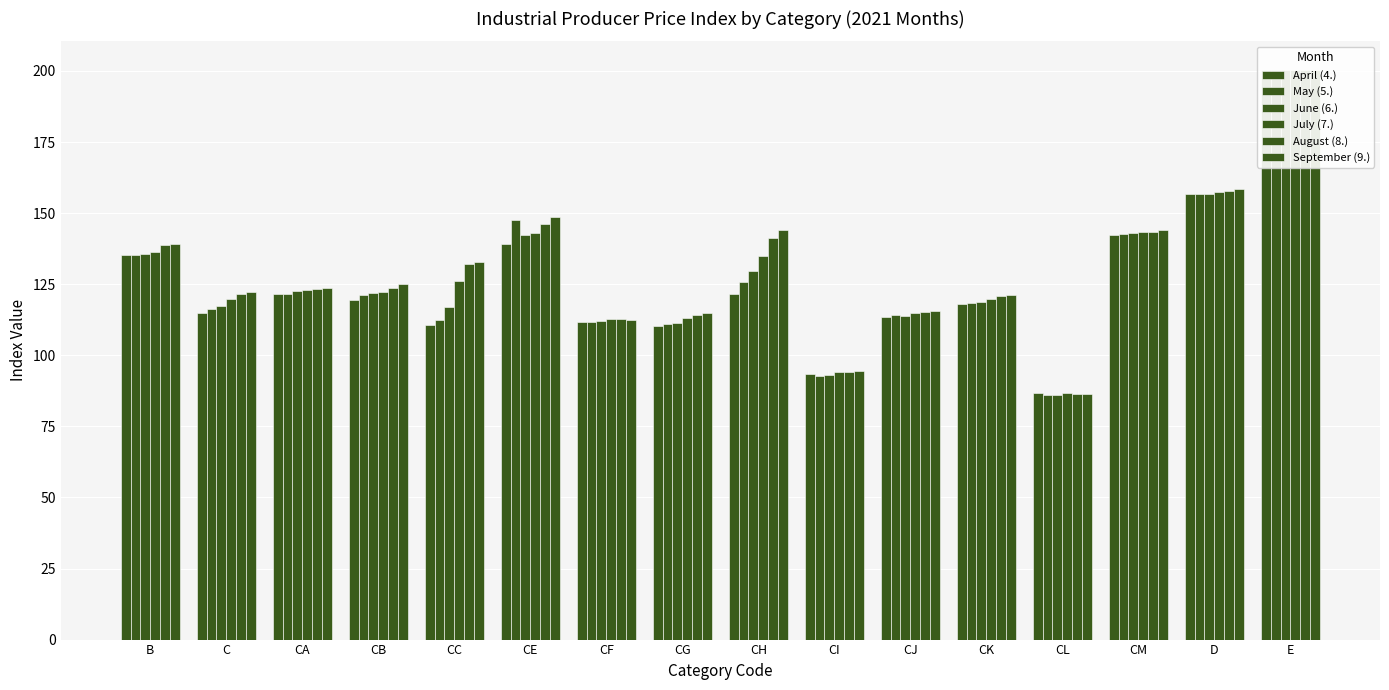

What is the label of the 13th bar from the right?

CB